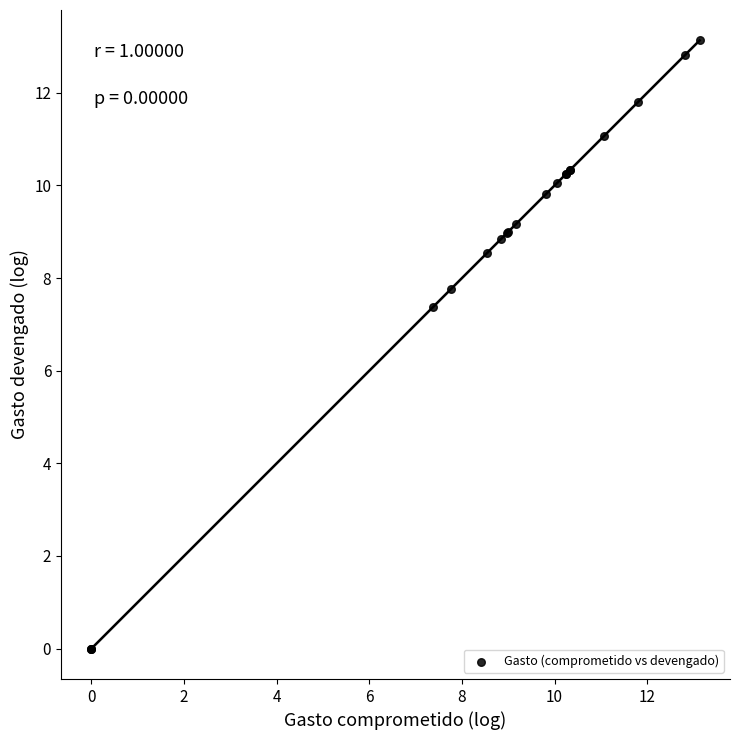

What Y value in the scatter plot is closest to 6?

7.4